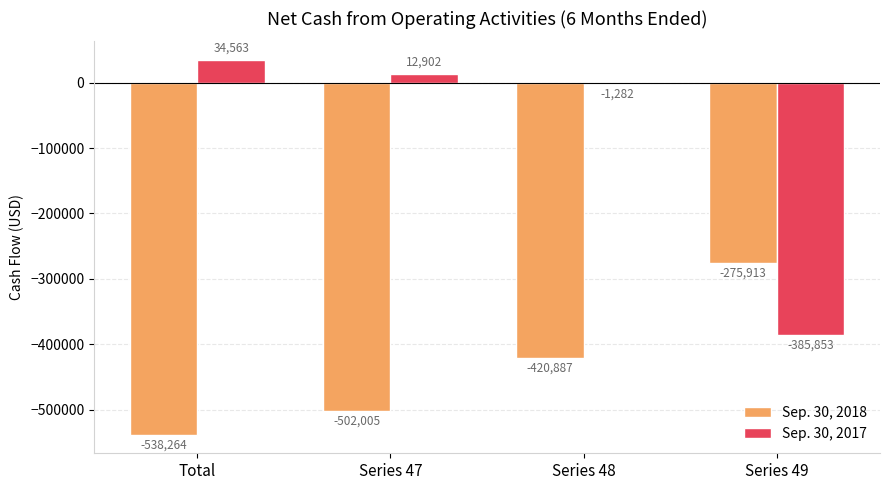

Count the Sep. 30, 2018 values in the range -502005 to -275913.

3